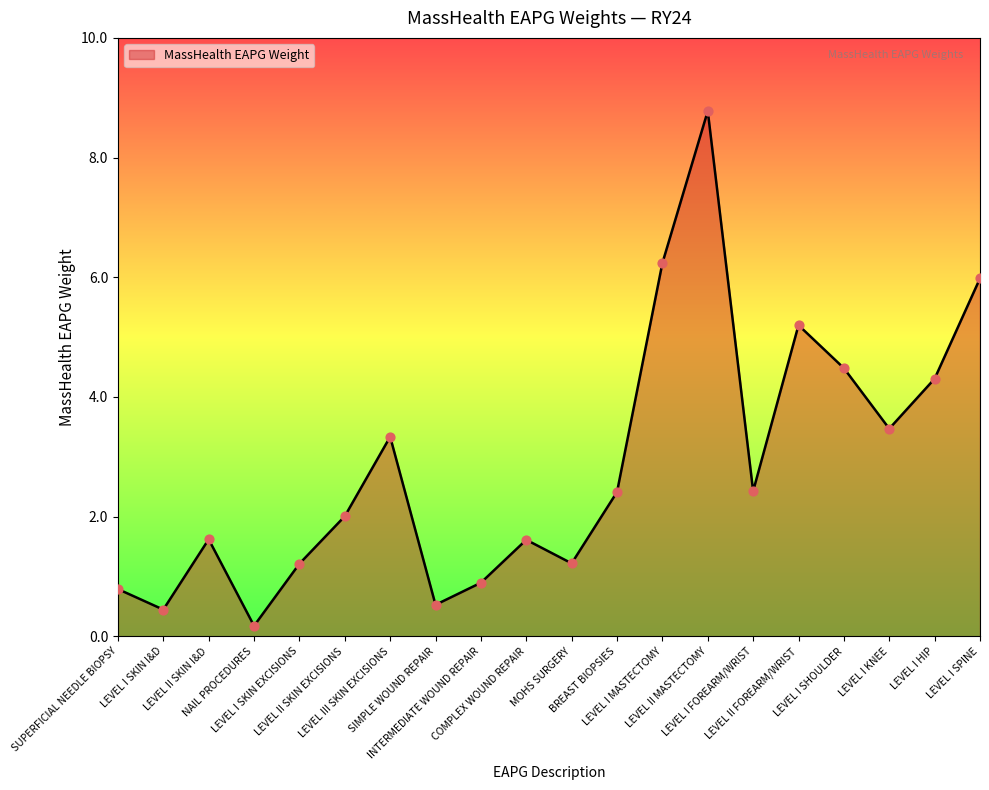

Approximately how many times larger is the value at LEVEL II SKIN EXCISIONS compared to LEVEL I FOREARM/WRIST?

0.8